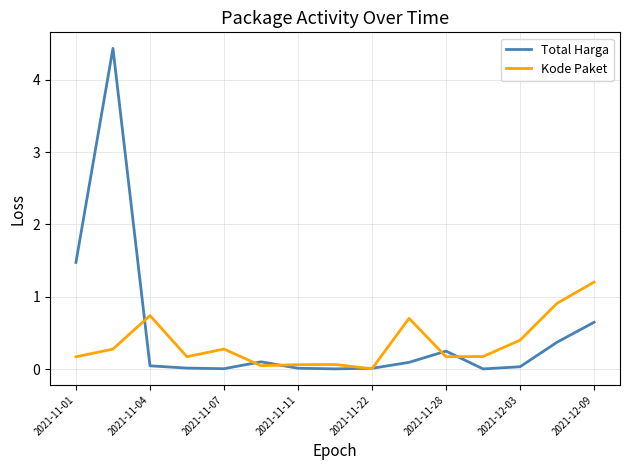

List the series in order of their peak value, lowest first.

Kode Paket, Total Harga